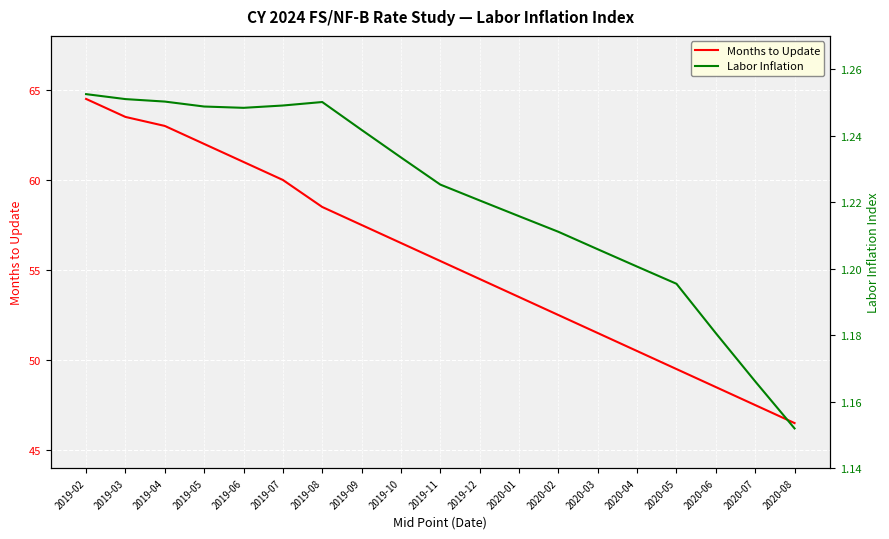

At which category does Labor Inflation reach its first local peak?

2019-08